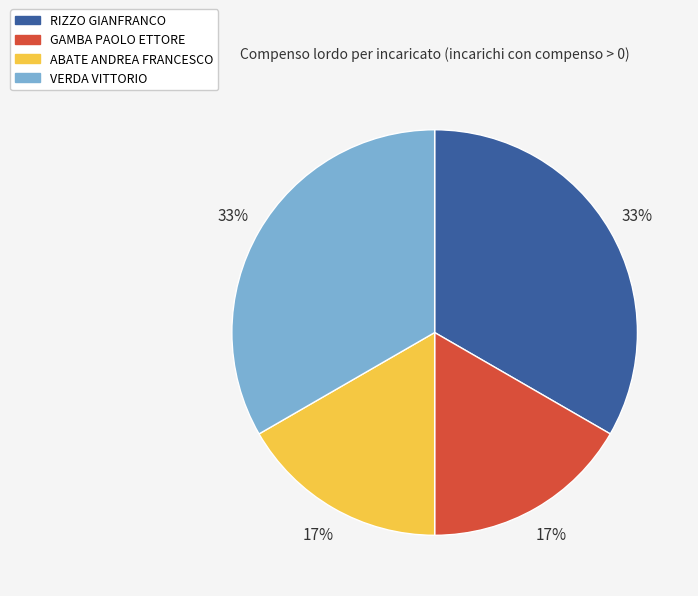

Combined, do ABATE ANDREA FRANCESCO and GAMBA PAOLO ETTORE account for over 50%?

No